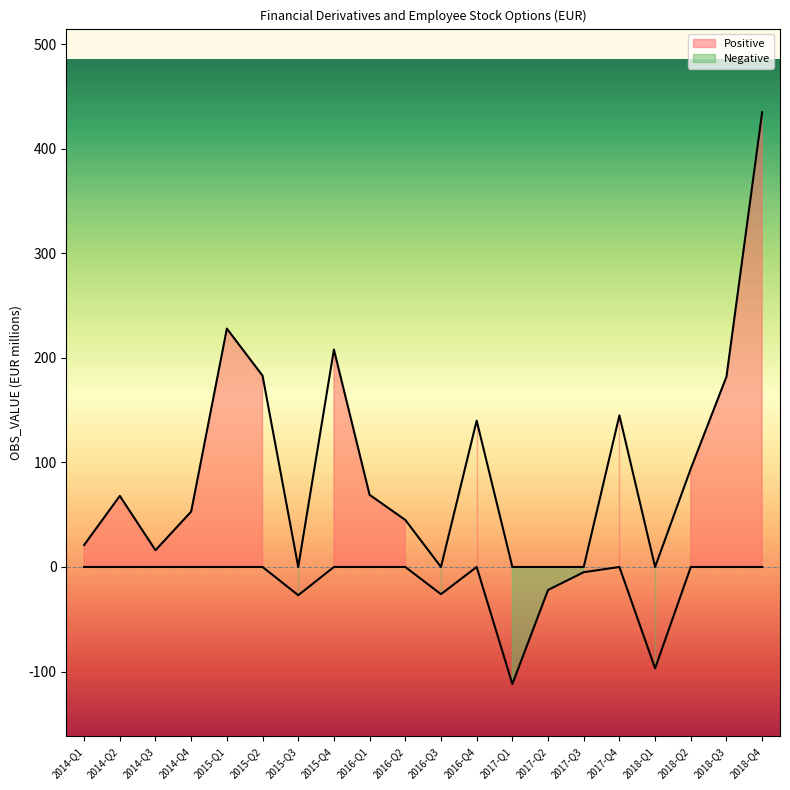

What is the total value across all series at 2018-Q2?

94